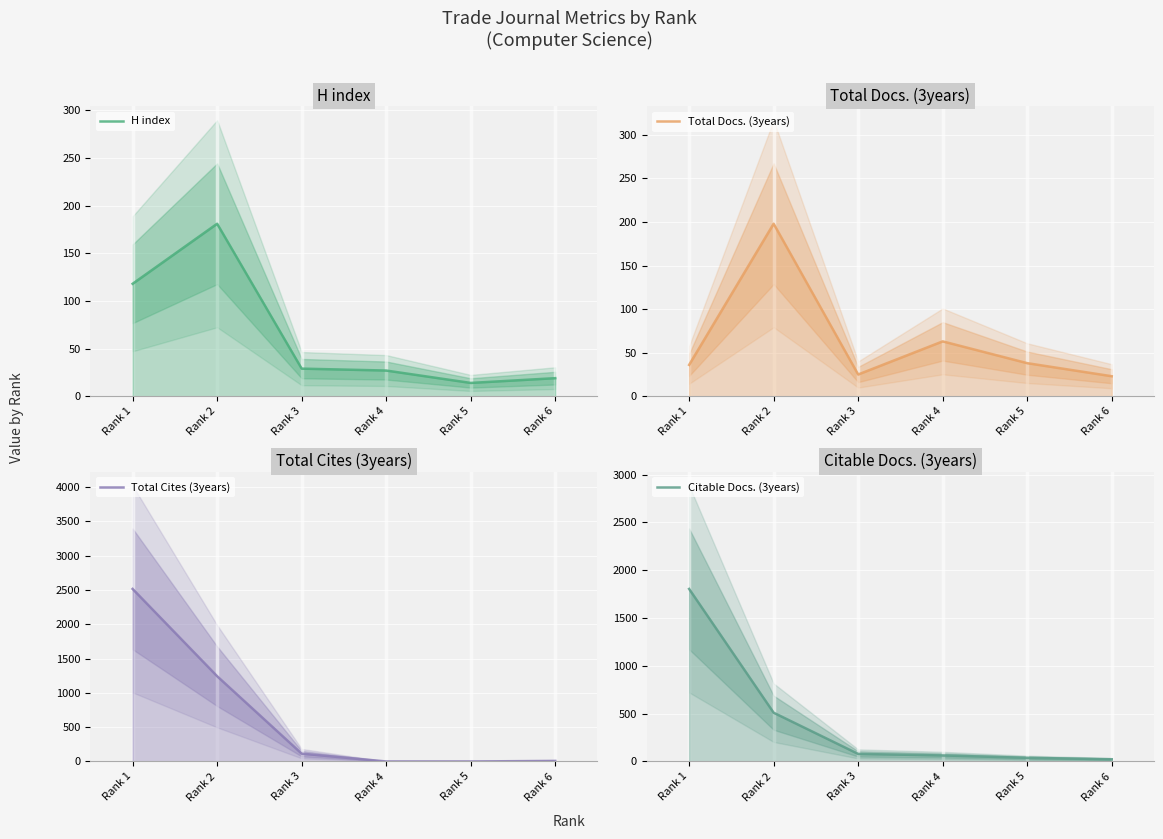

Which category has the highest value in the H index series?

Rank 2